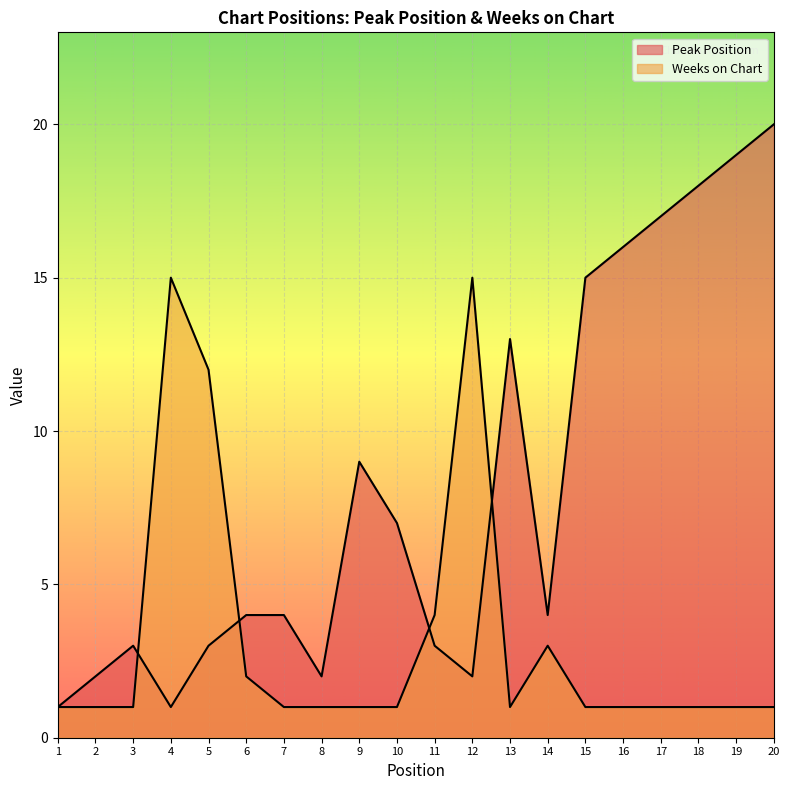

Reading left to right, what are all the values shown in this chart?

Peak Position: 1	2	3	1	3	4	4	2	9	7	3	2	13	4	15	16	17	18	19	20
Weeks on Chart: 1	1	1	15	12	2	1	1	1	1	4	15	1	3	1	1	1	1	1	1